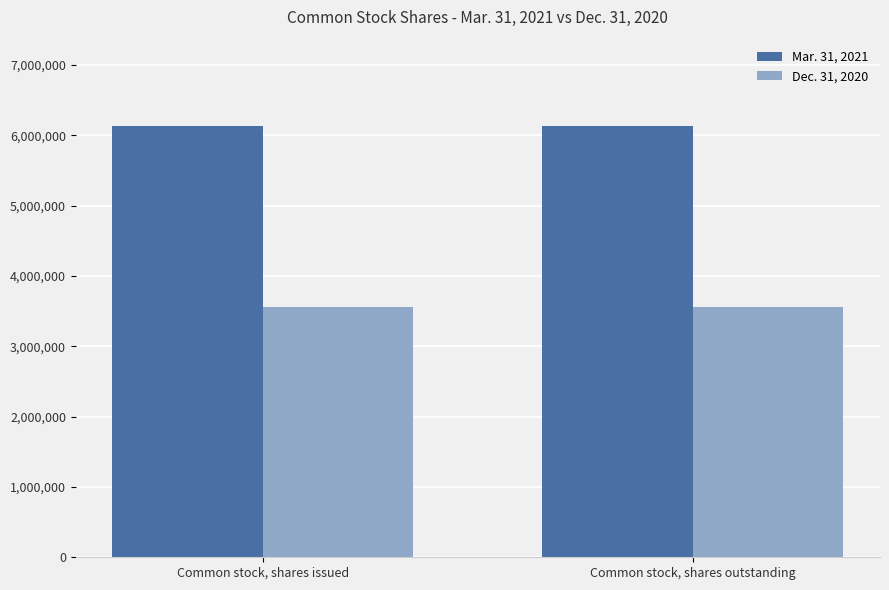

What is the label of the 2nd bar from the right?

Common stock, shares issued